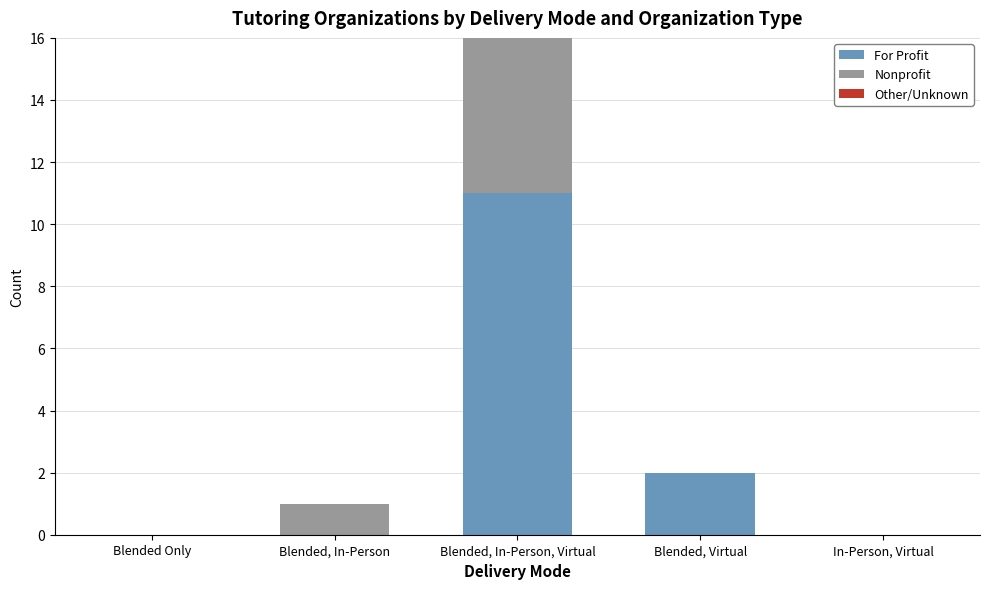

What position from the right is Blended, In-Person, Virtual?

3